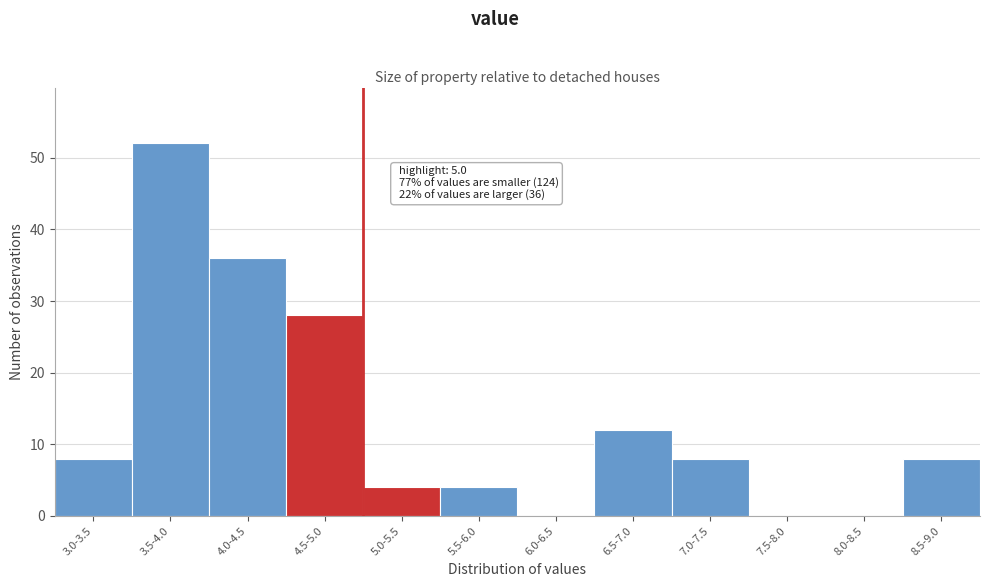

Reading left to right, list all the values displayed in this chart.

3.0-3.5=8	3.5-4.0=52	4.0-4.5=36	4.5-5.0=28	5.0-5.5=4	5.5-6.0=4	6.0-6.5=0	6.5-7.0=12	7.0-7.5=8	7.5-8.0=0	8.0-8.5=0	8.5-9.0=8